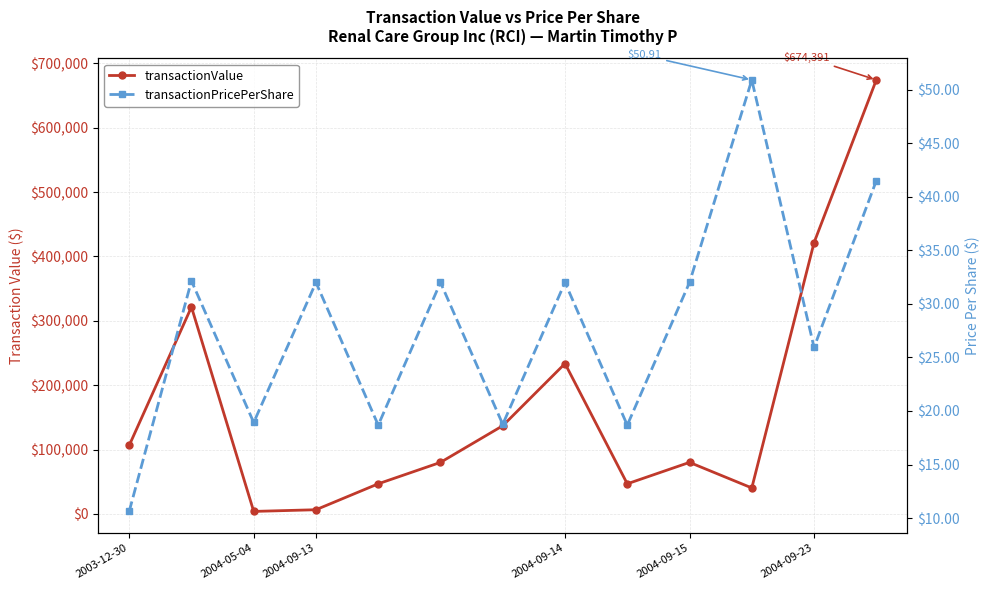

At which label does transactionPricePerShare reach its minimum?

2003-12-30